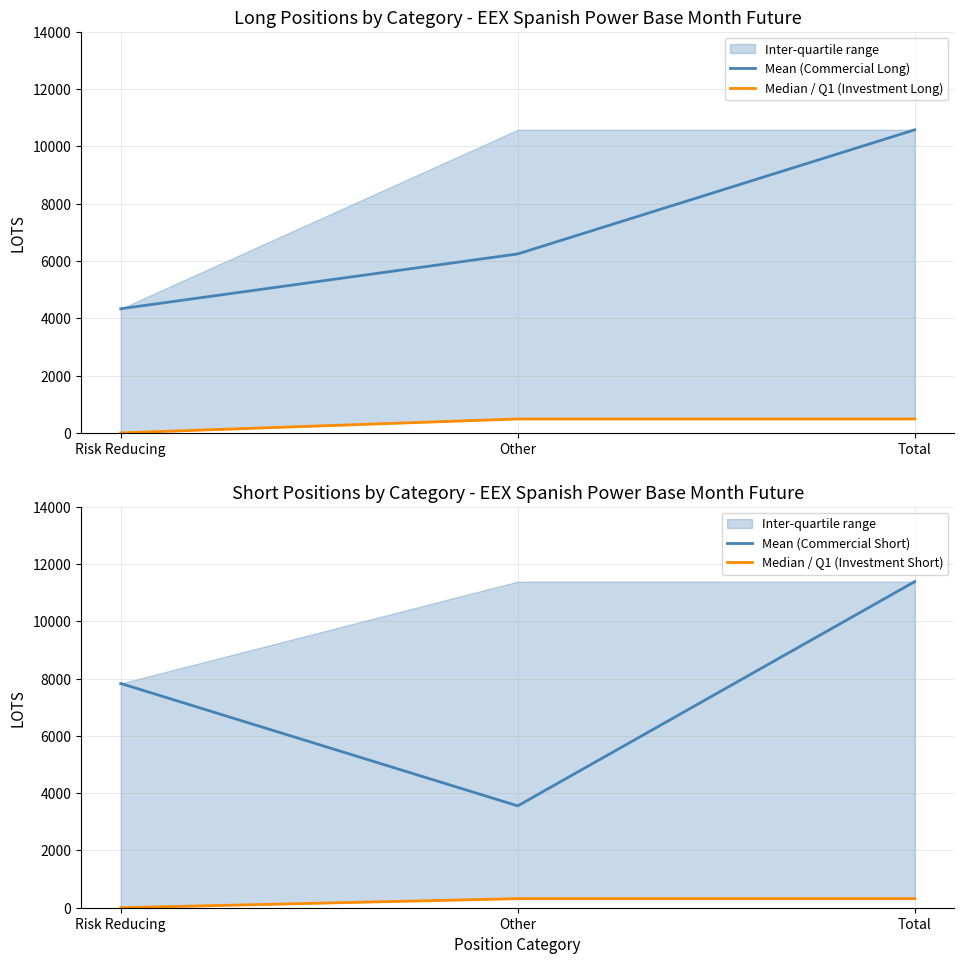

Which series has the largest range (max minus min)?

Mean (Commercial Short)